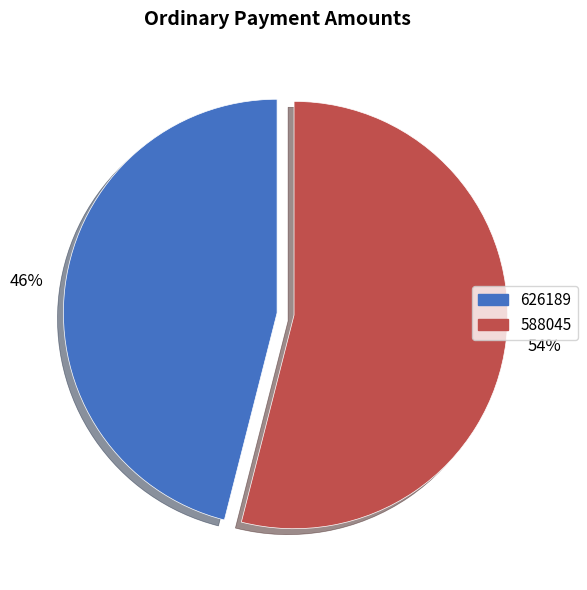

The 626189 slice represents 57% of the pie. True or false?

False